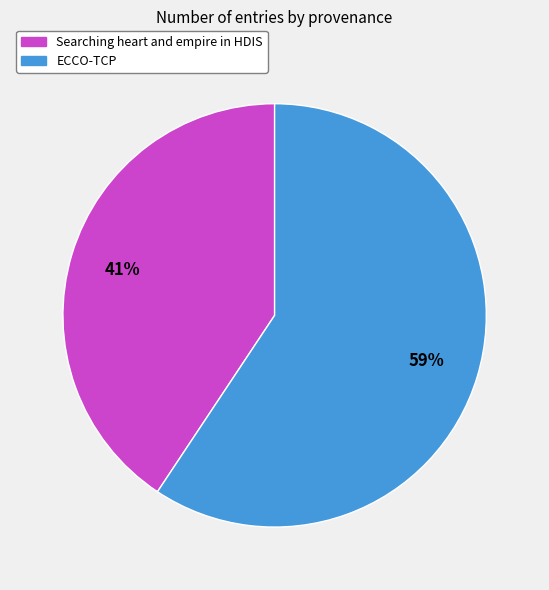

To the nearest percent, what percentage of the pie is Searching heart and empire in HDIS?

41%